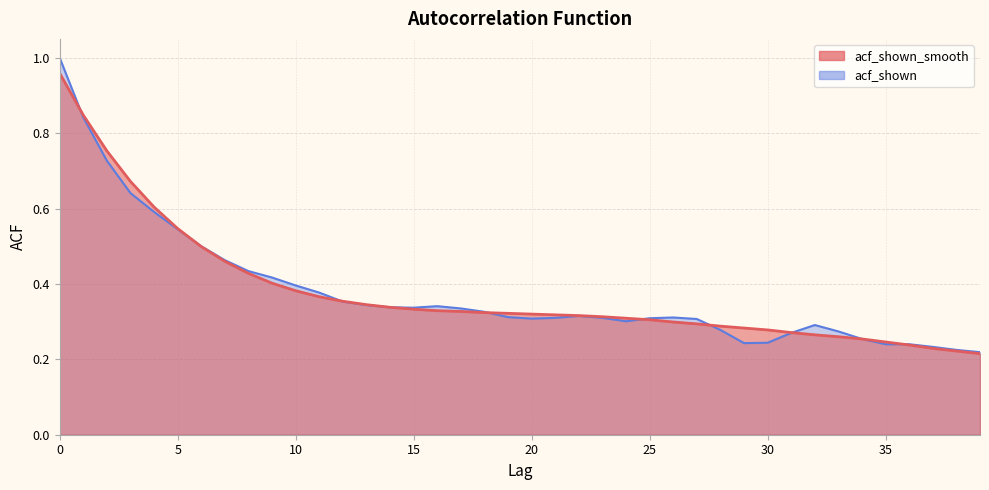

List the series in order of their peak value, highest first.

acf_shown, acf_shown_smooth